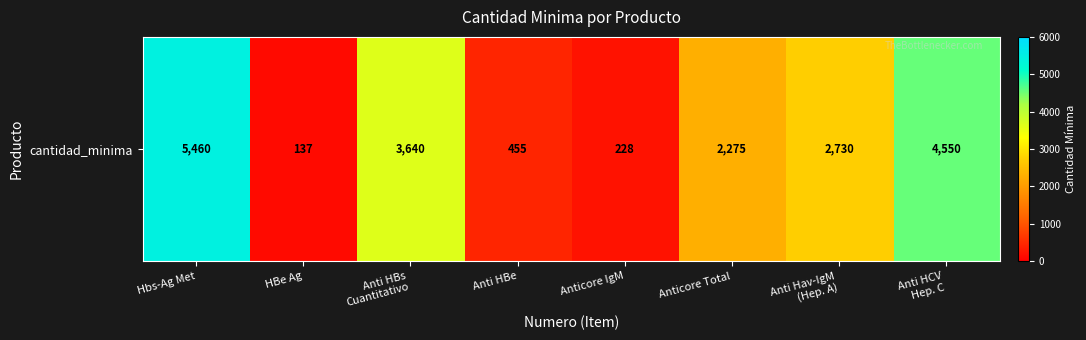

What is the difference between the maximum and second lowest values?

5232